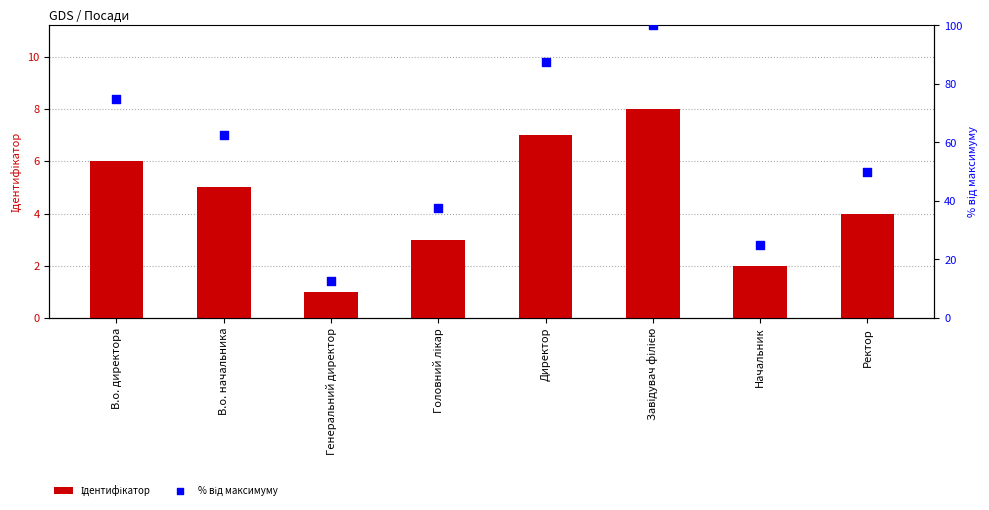

What is the total value across all series at Завідувач філією?

108.0